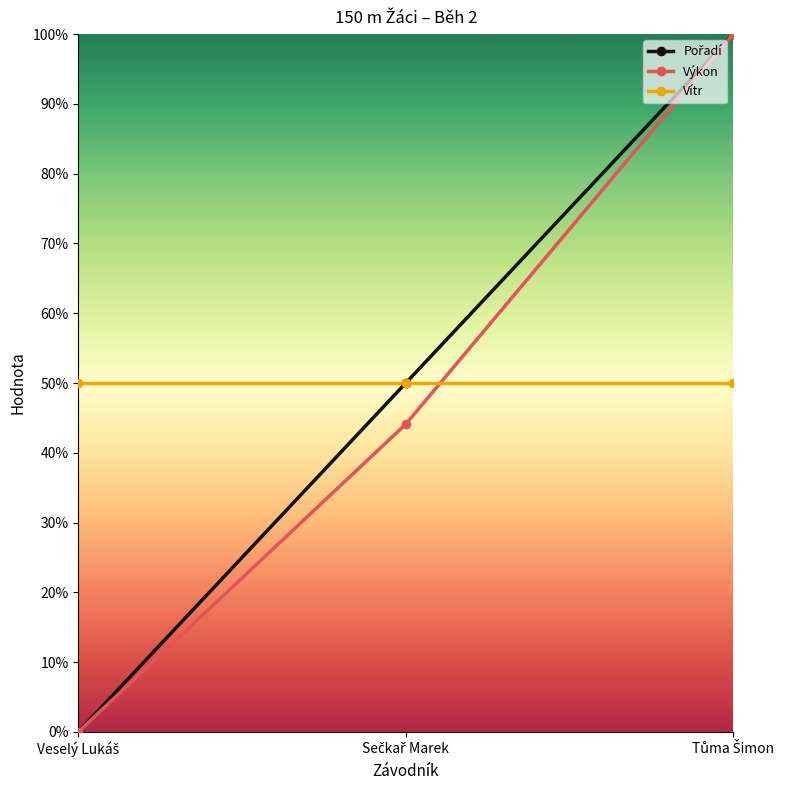

Reading right to left, extract all data points from this chart.

Pořadí: 1.0	0.5	0.0
Výkon: 1.0	0.4	0.0
Vítr: 0.5	0.5	0.5